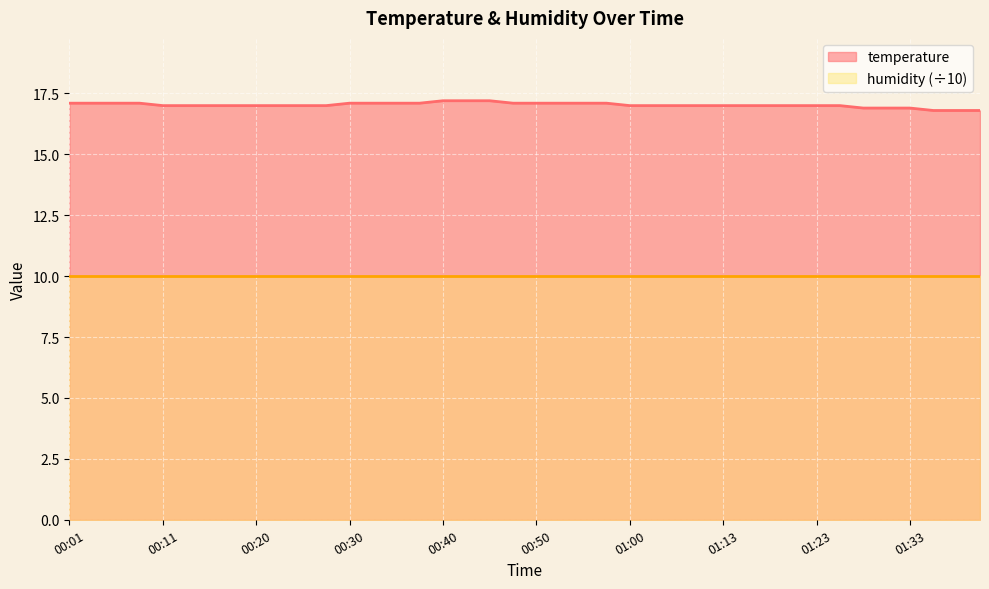

How many data points are less than 17?

6